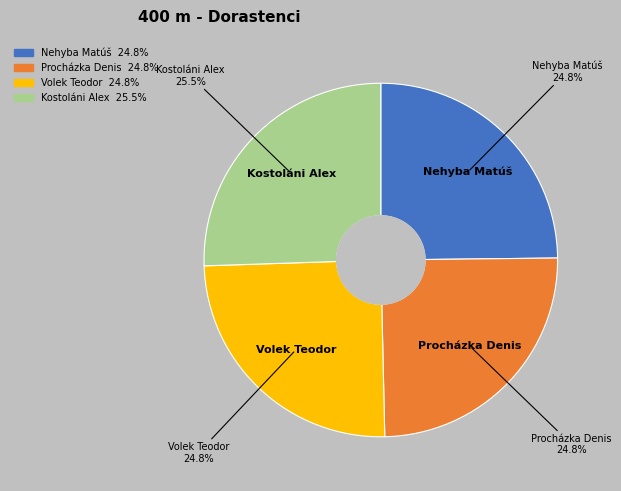

To the nearest percent, what is the difference between the Volek Teodor and Kostoláni Alex slice percentages?

1%